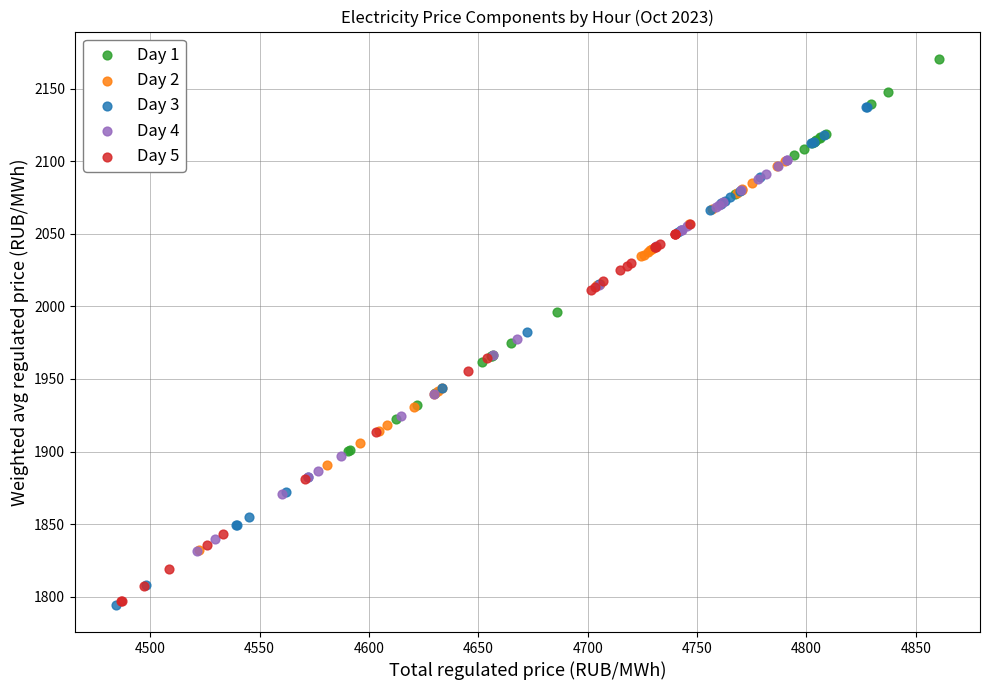

Which series reaches the maximum Y coordinate?

Day 1